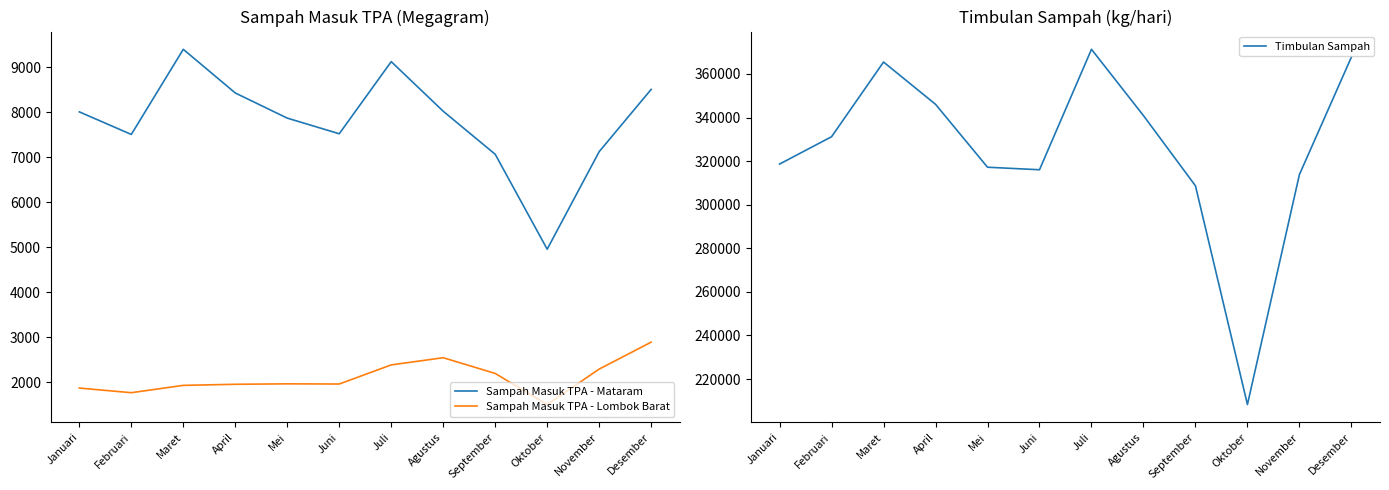

At which category is the sum across all series the highest?

Juli